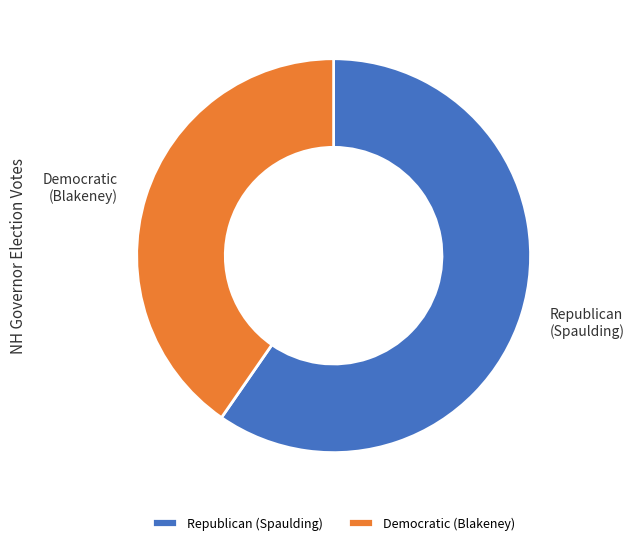

Rank the categories by value from lowest to highest.

Democratic (Blakeney), Republican (Spaulding)